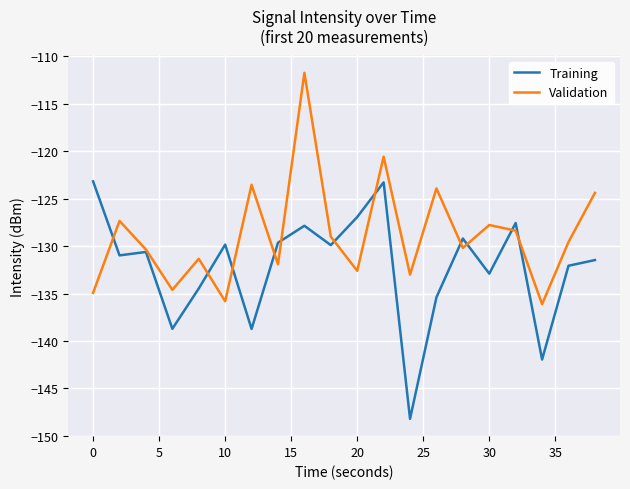

What is the average value of the Validation series?

-128.9